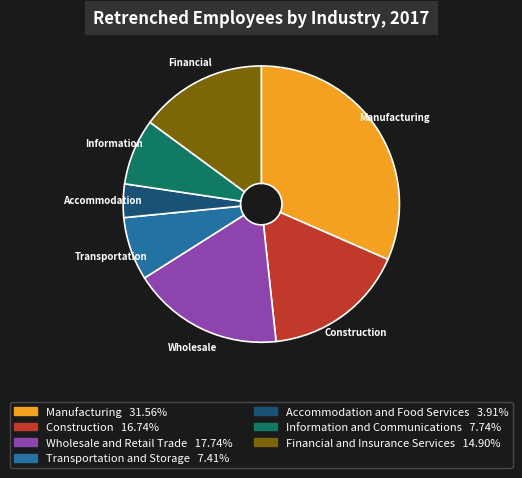

Count the number of slices in the pie.

7